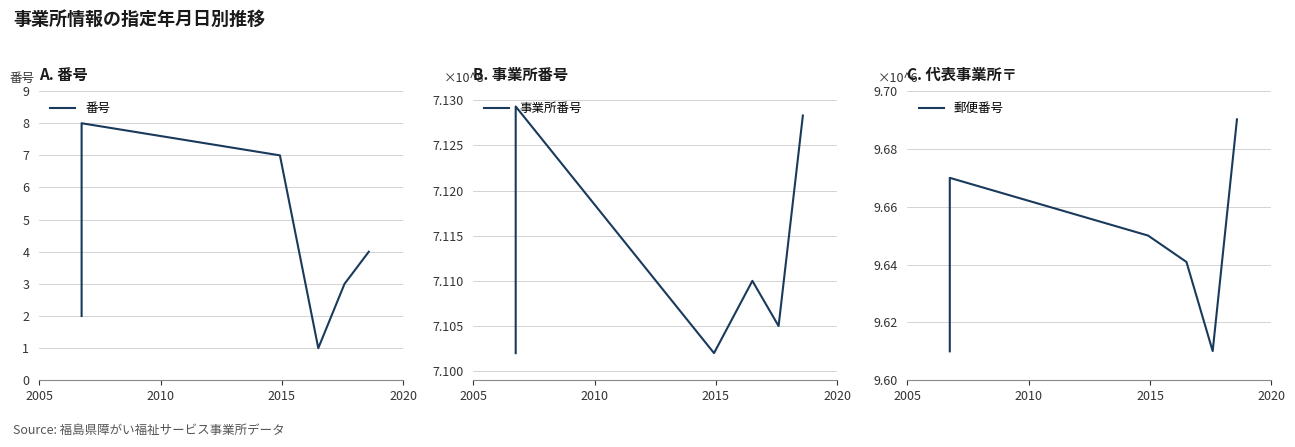

What is the greatest value displayed?

9.7